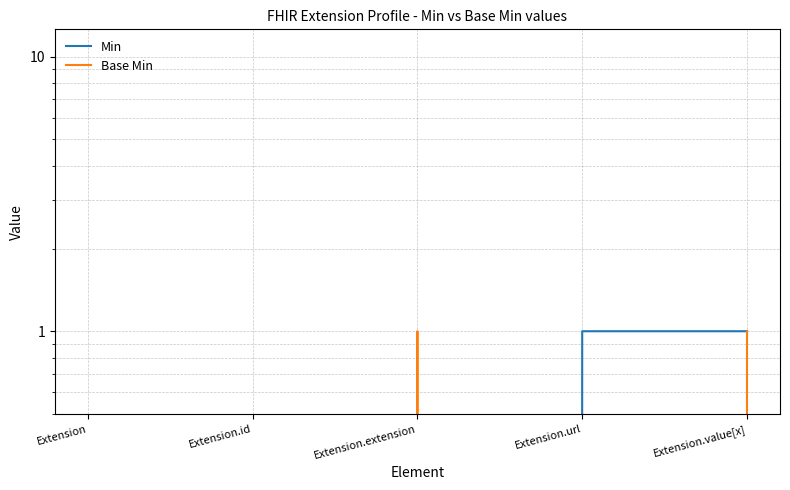

What is the difference between the maximum and second lowest values in the Min series?

1